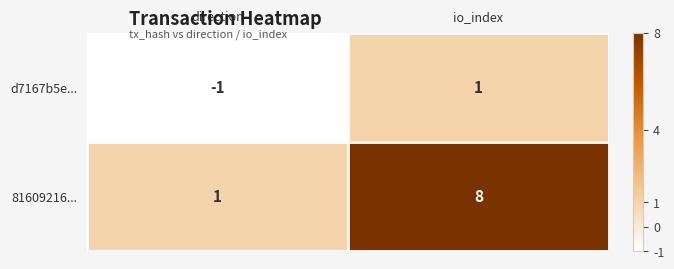

List the series in order of their peak value, lowest first.

d7167b5e..., 81609216...